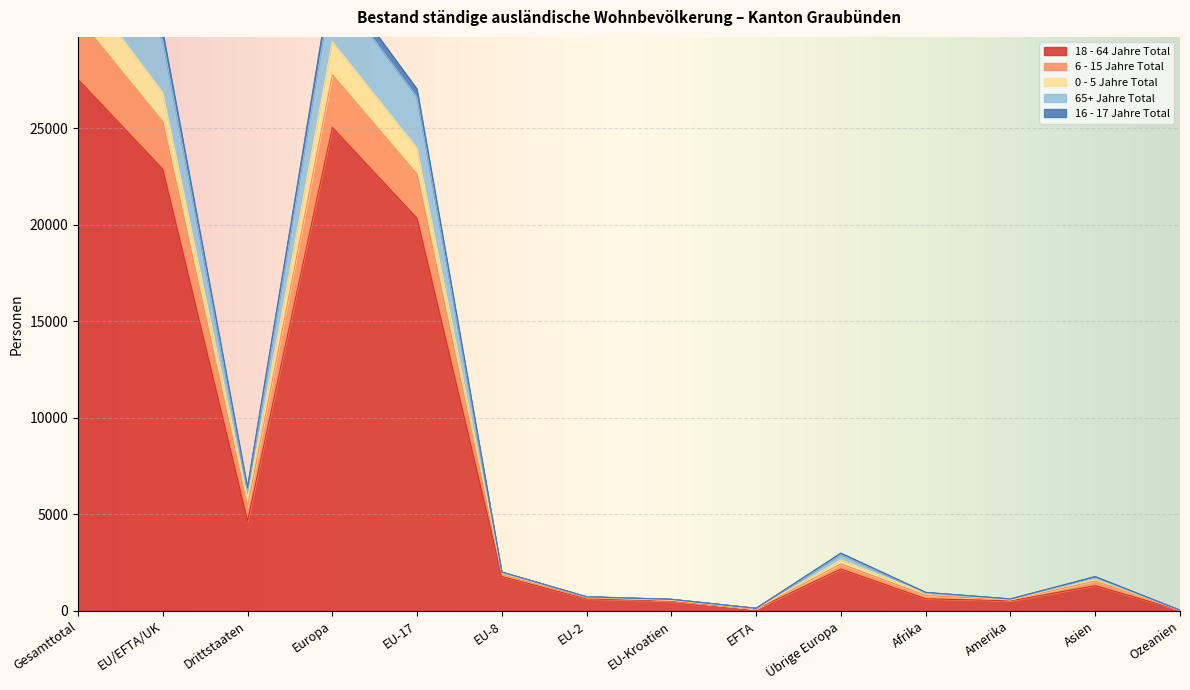

The value of 18 - 64 Jahre Total at Drittstaaten is 4652. True or false?

True